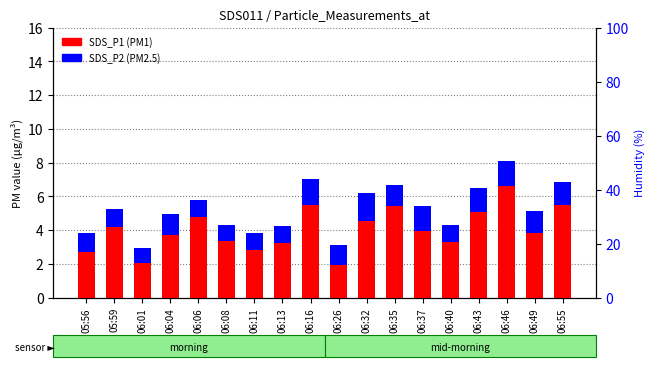

What is the total value across all series at 06:55?

6.8